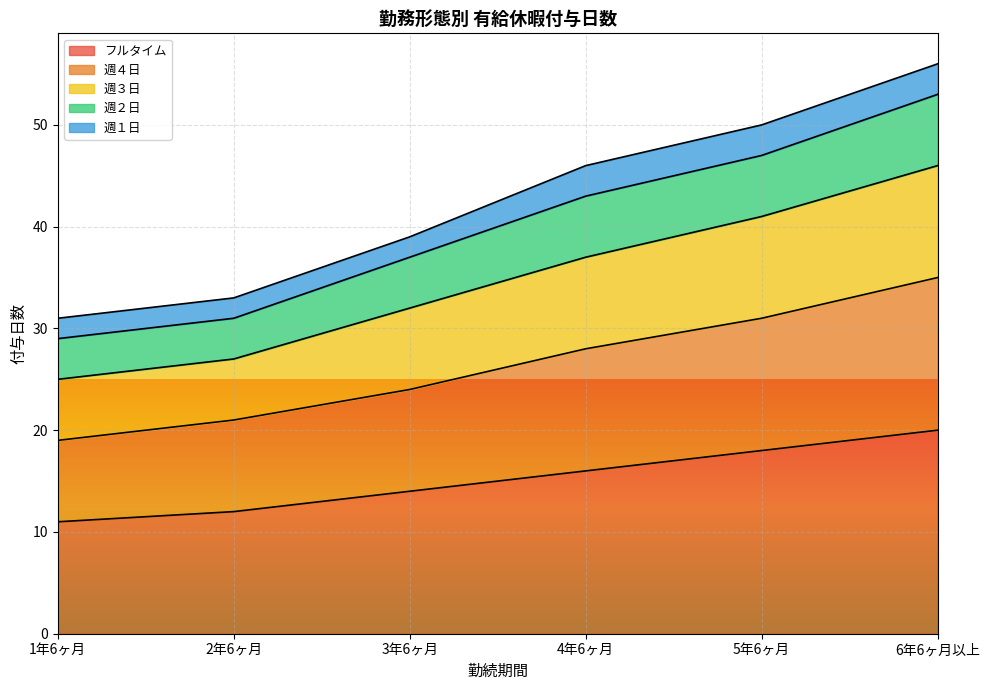

What is the value of the 週４日 point at the 2nd from the left?

21